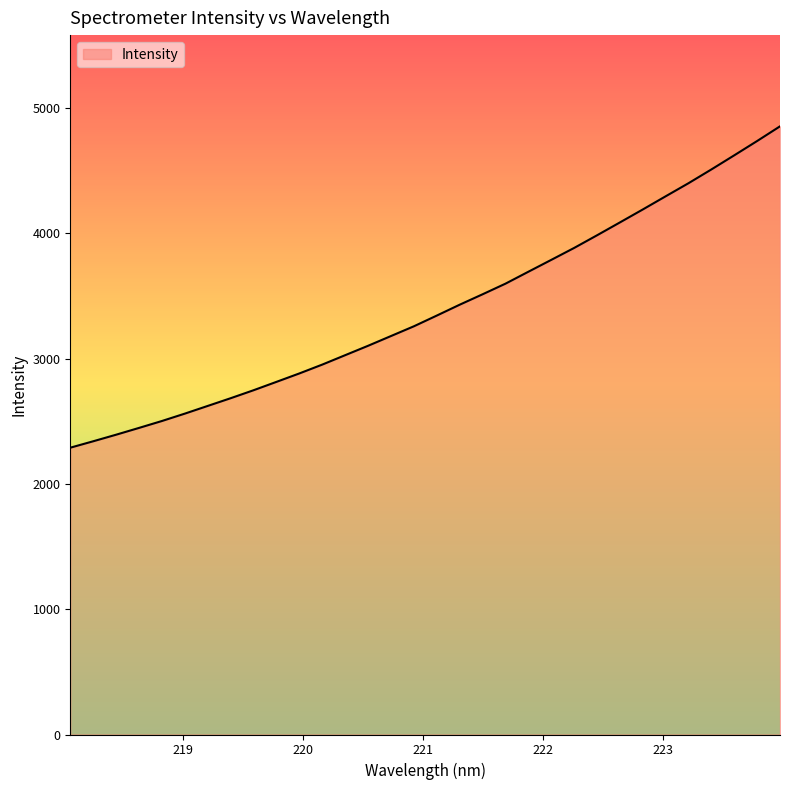

What is the minimum value shown in the chart?

2288.9